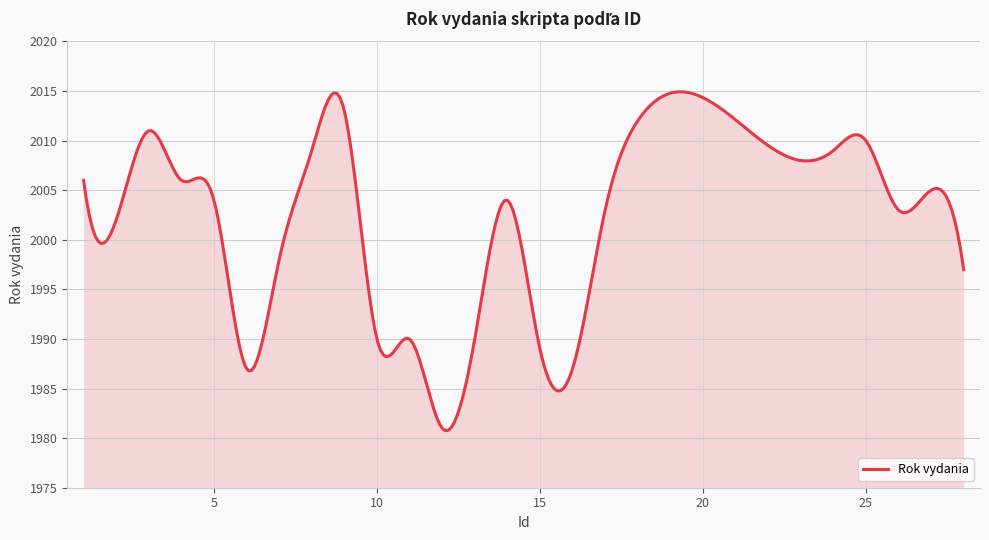

What is the maximum value shown in the chart?

2014.9